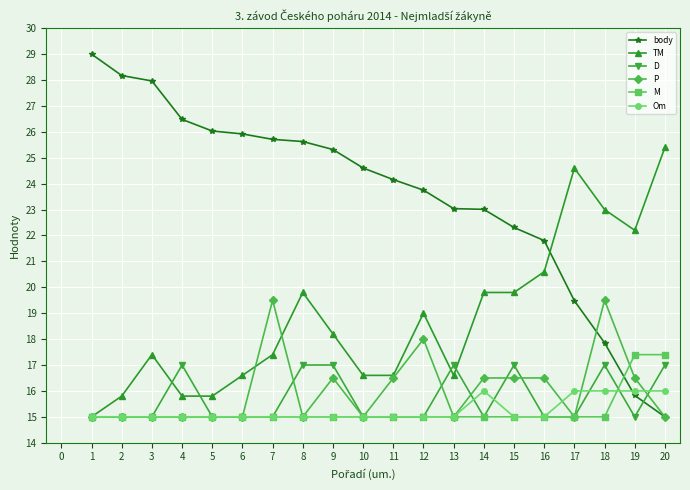

After their last crossing, which series has the higher values: body or TM?

TM